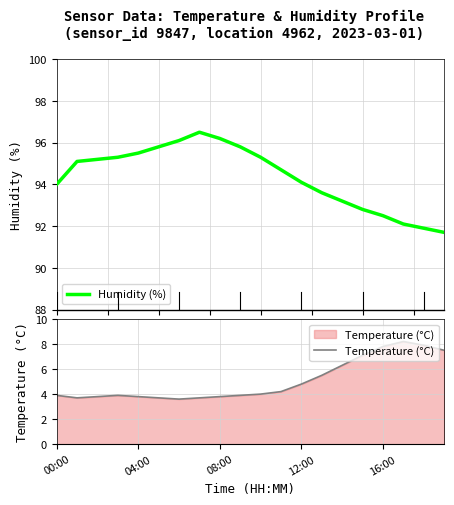

At 7, list the series in order from smallest to largest.

Temperature (°C), Humidity (%)